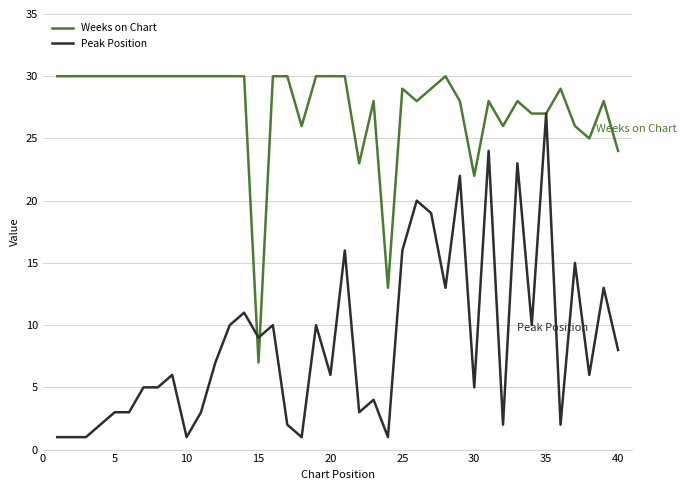

What is the difference between the maximum and second lowest values in the Peak Position series?

26